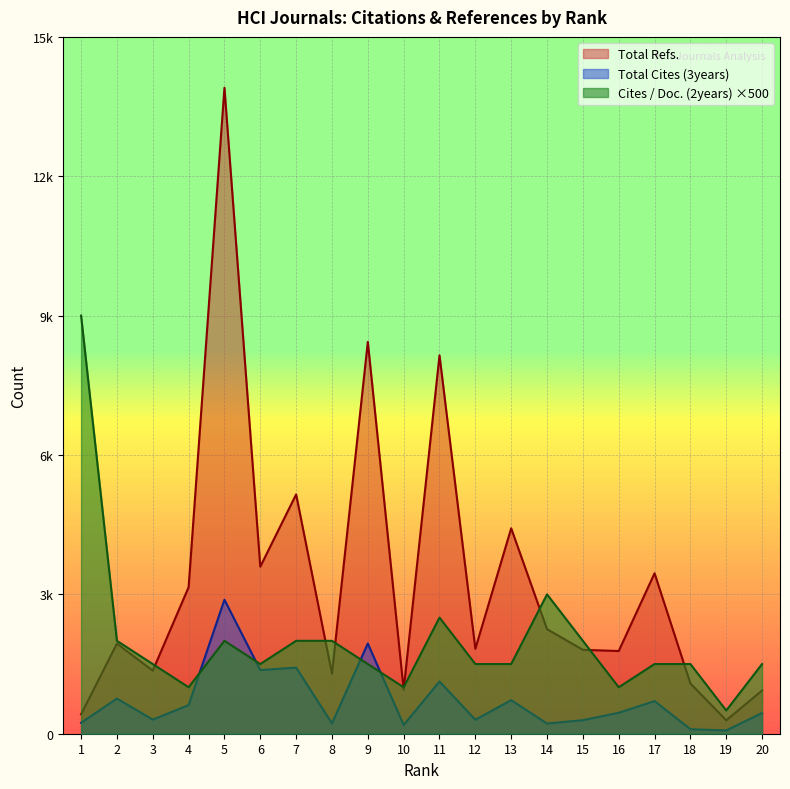

At how many categories does at least one series exceed 13046?

1